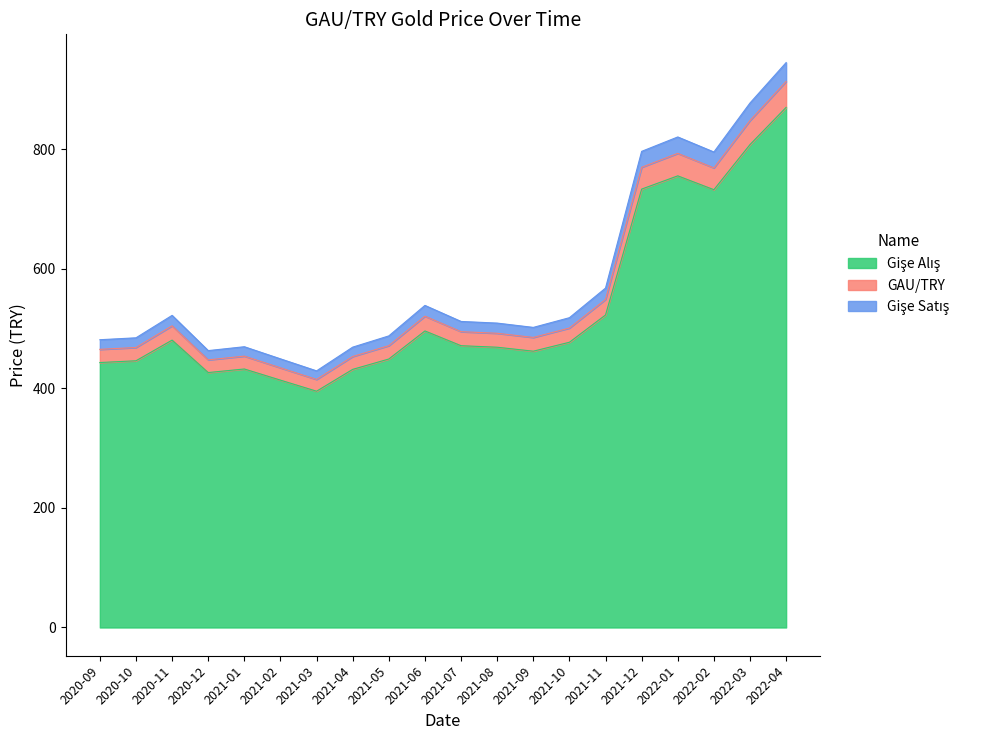

List the labels in order of Gişe Alış value, smallest first.

2021-03, 2021-02, 2020-12, 2021-04, 2021-01, 2020-09, 2020-10, 2021-05, 2021-09, 2021-08, 2021-07, 2021-10, 2020-11, 2021-06, 2021-11, 2022-02, 2021-12, 2022-01, 2022-03, 2022-04